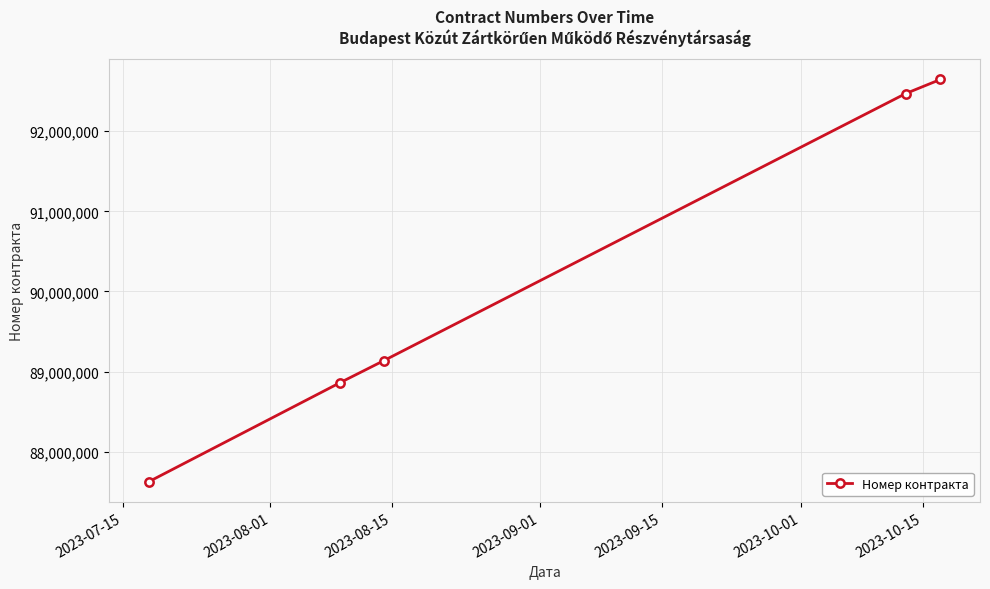

What is the value of the 4th point from the left?

92469413